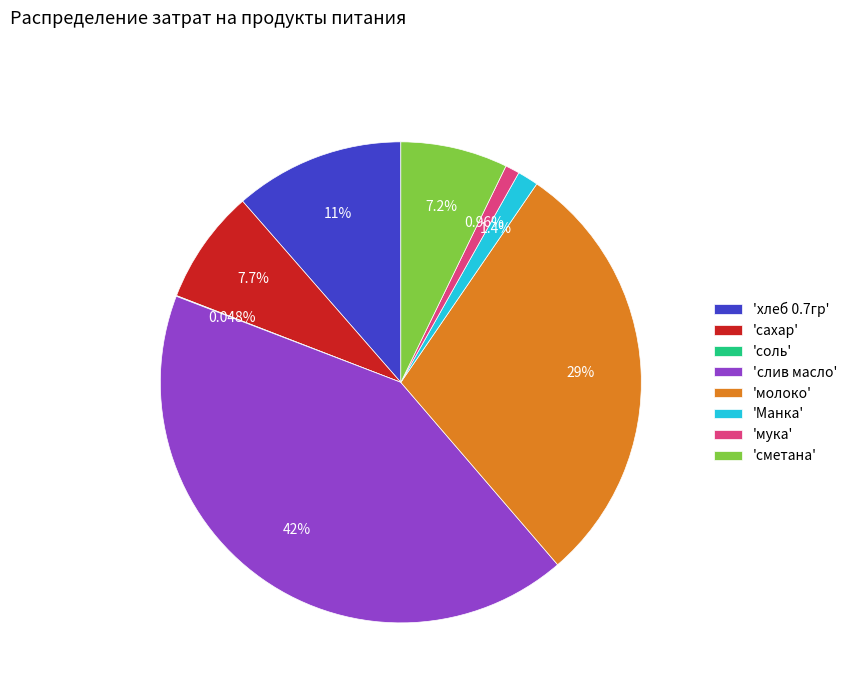

What is the ratio of the value at 'сметана' to the value at 'хлеб 0.7гр'?

0.6